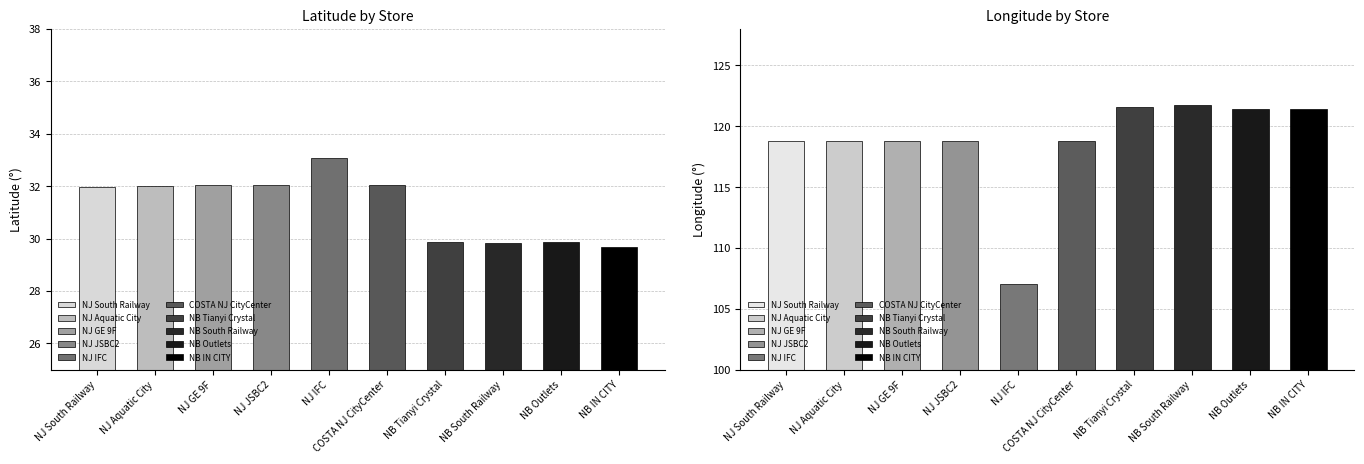

Which category has the highest value across all series?

NB South Railway